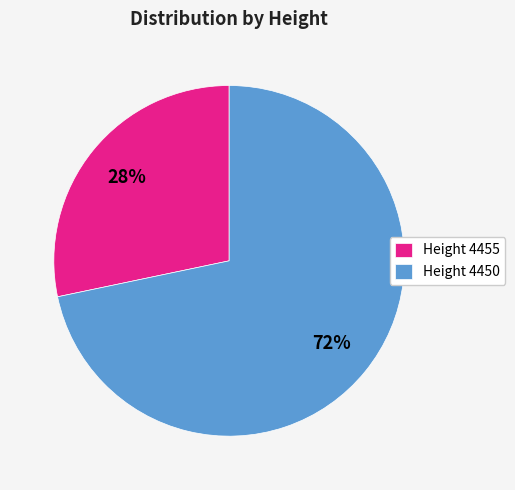

Rank the categories by value from lowest to highest.

Height 4455, Height 4450